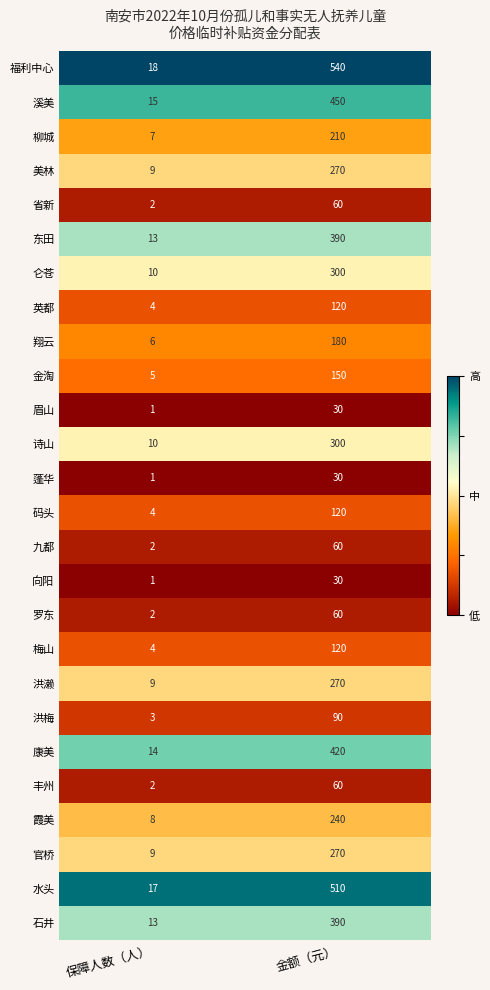

At which category does the chart reach its minimum across all series?

保障人数（人）